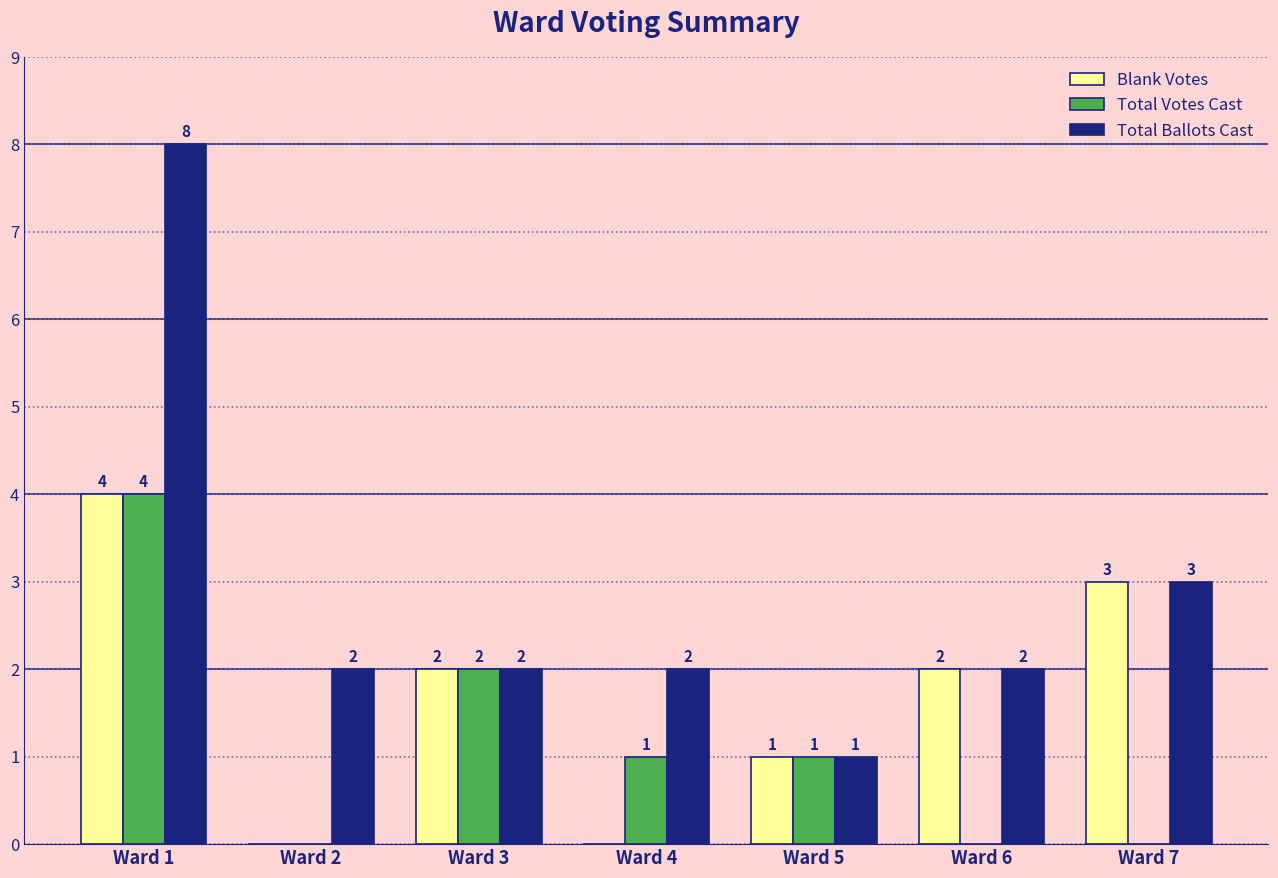

True or false: Total Votes Cast has a value of 0 at Ward 6.

True